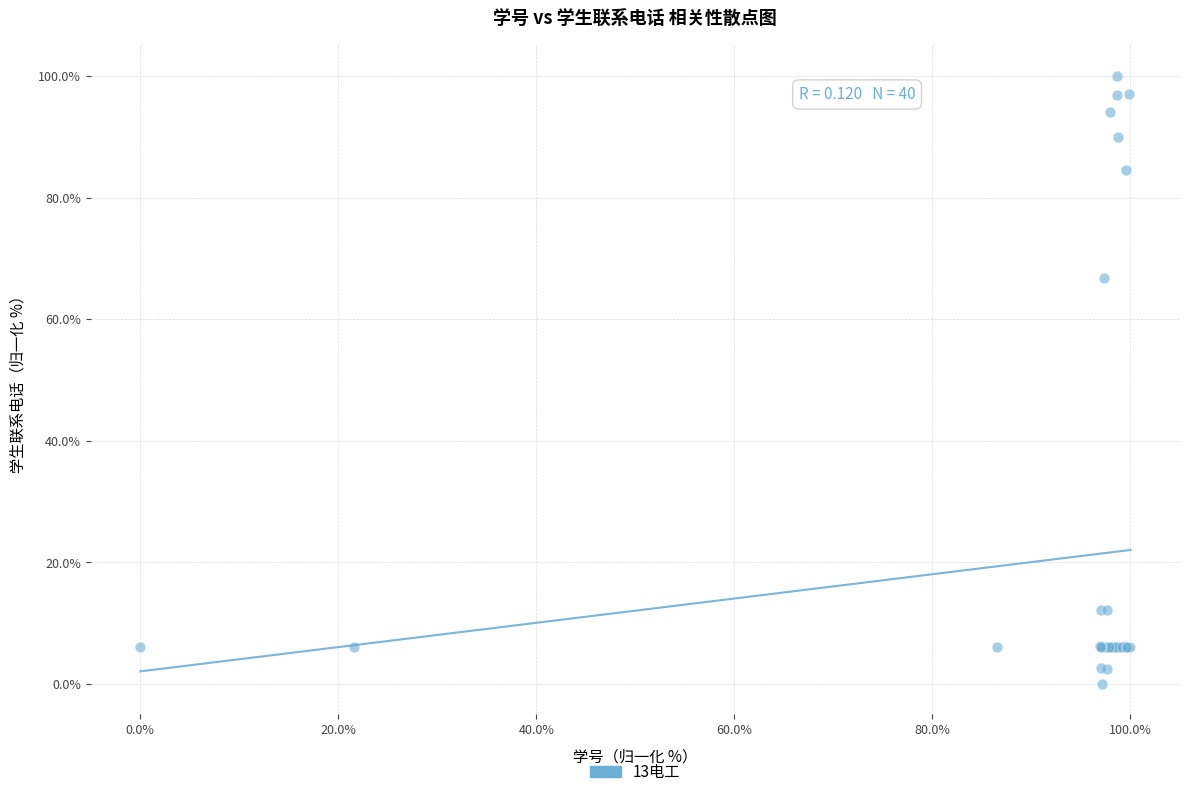

What Y value in the scatter plot is closest to 50?

66.8